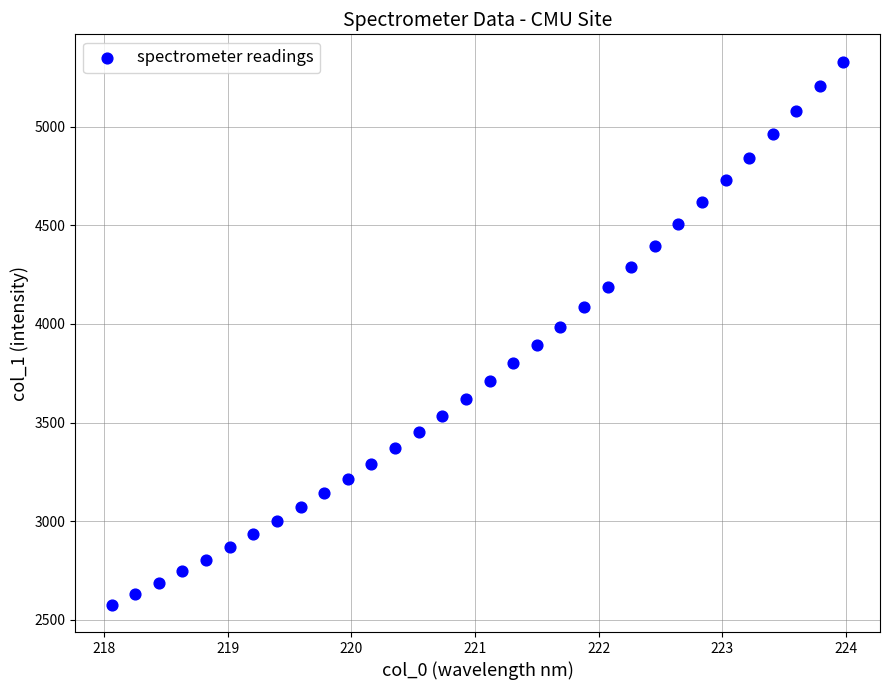

What is the range of Y values (max minus min)?

2753.1